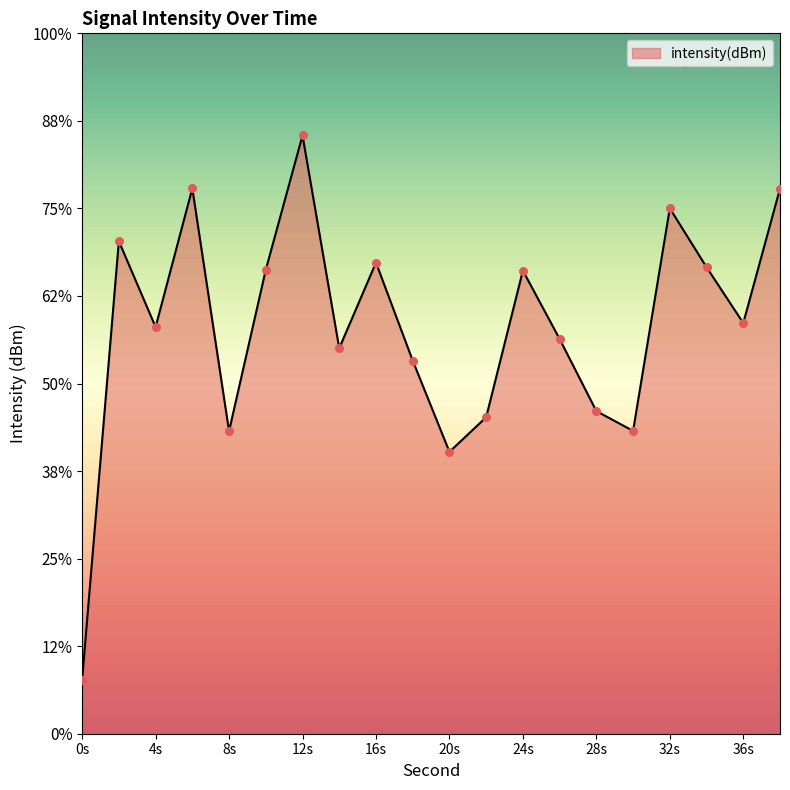

Between 34 and 30, which is larger?

34